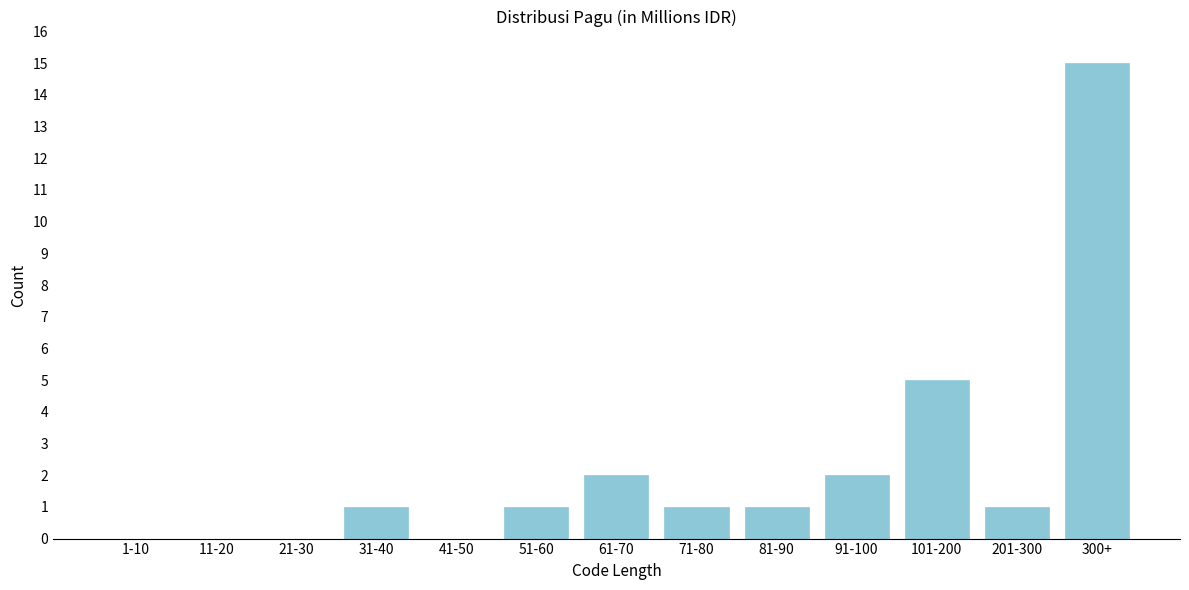

Reading left to right, list all the values displayed in this chart.

1-10=0	11-20=0	21-30=0	31-40=1	41-50=0	51-60=1	61-70=2	71-80=1	81-90=1	91-100=2	101-200=5	201-300=1	300+=15